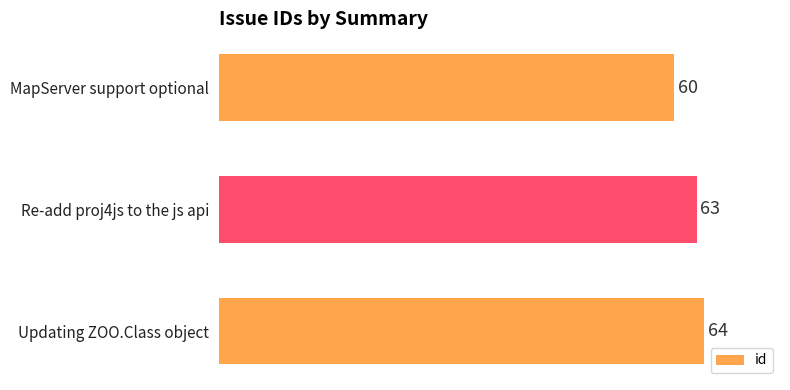

What is the change in value from Re-add proj4js to the js api to MapServer support optional?

-3